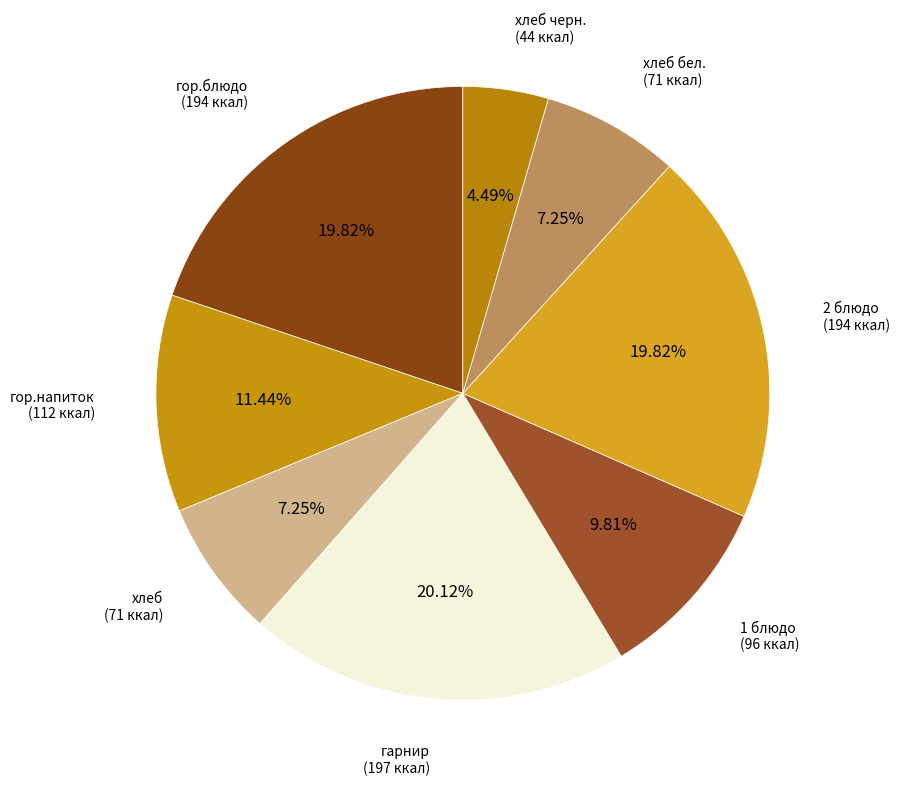

Is there any slice that represents more than half of the pie?

No